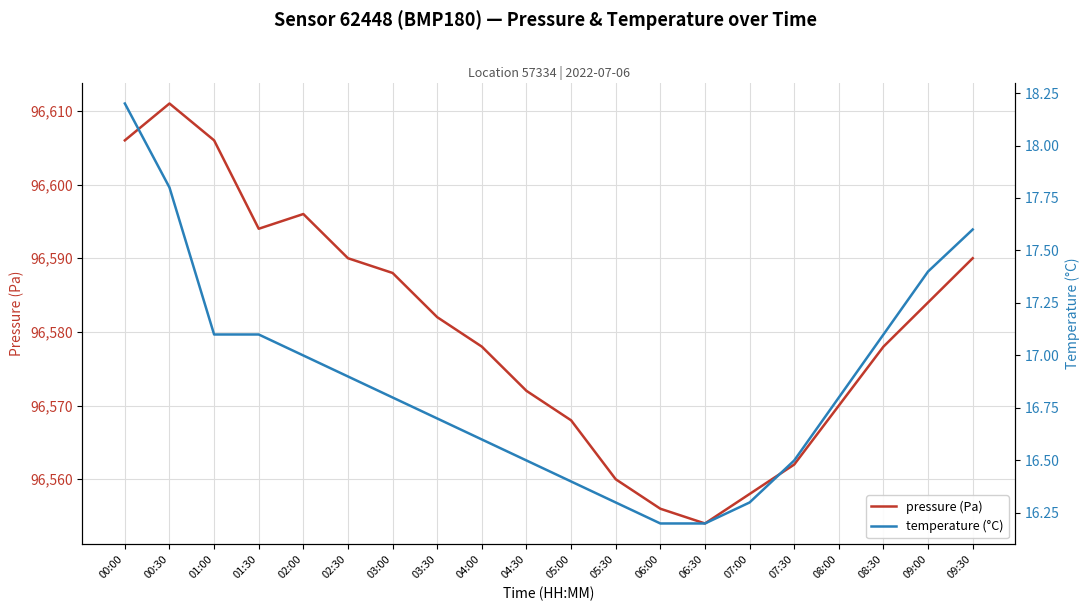

Is it true that temperature (°C) equals 28.7 at 00:00?

False